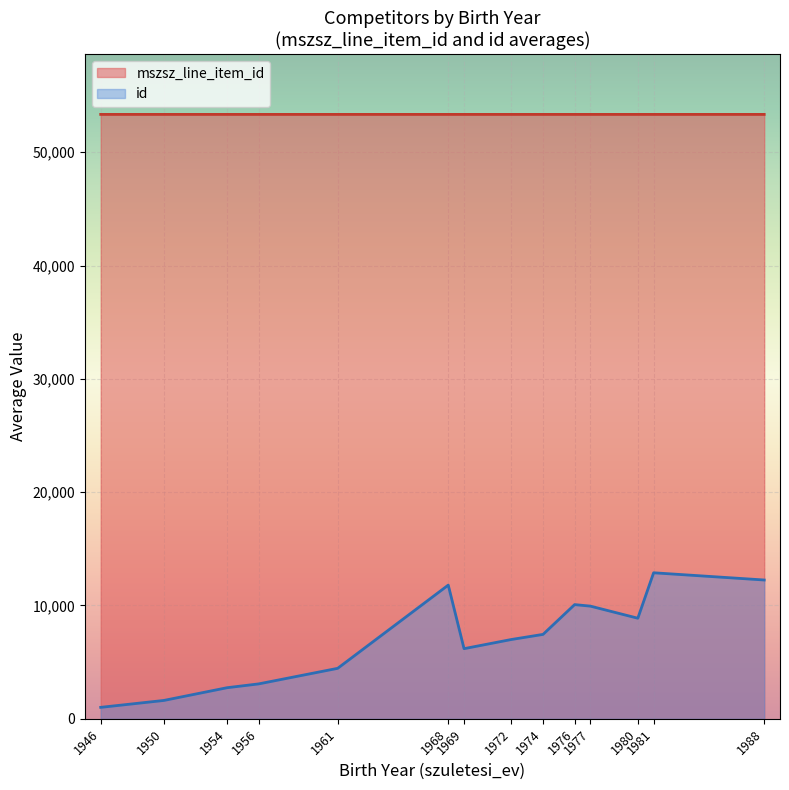

True or false: mszsz_line_item_id and id intersect in this chart.

False